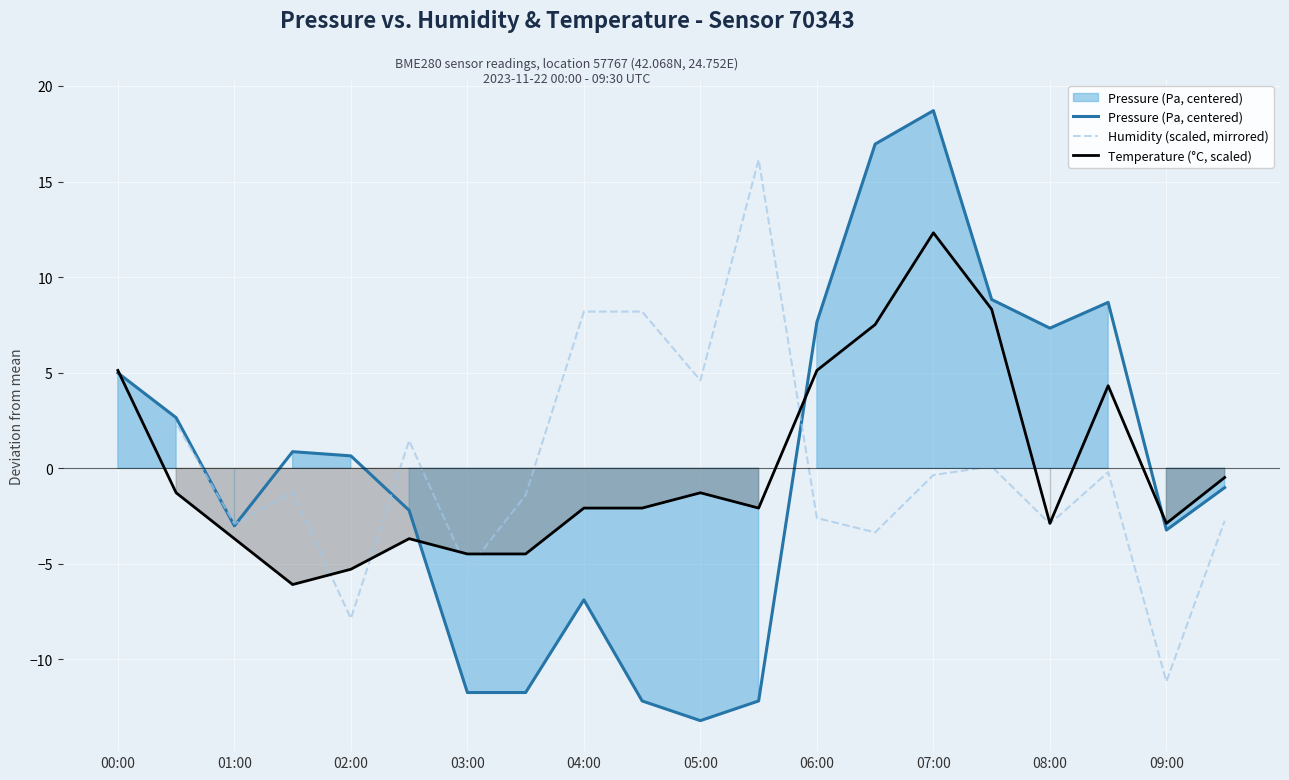

How many lines are shown in the chart?

3